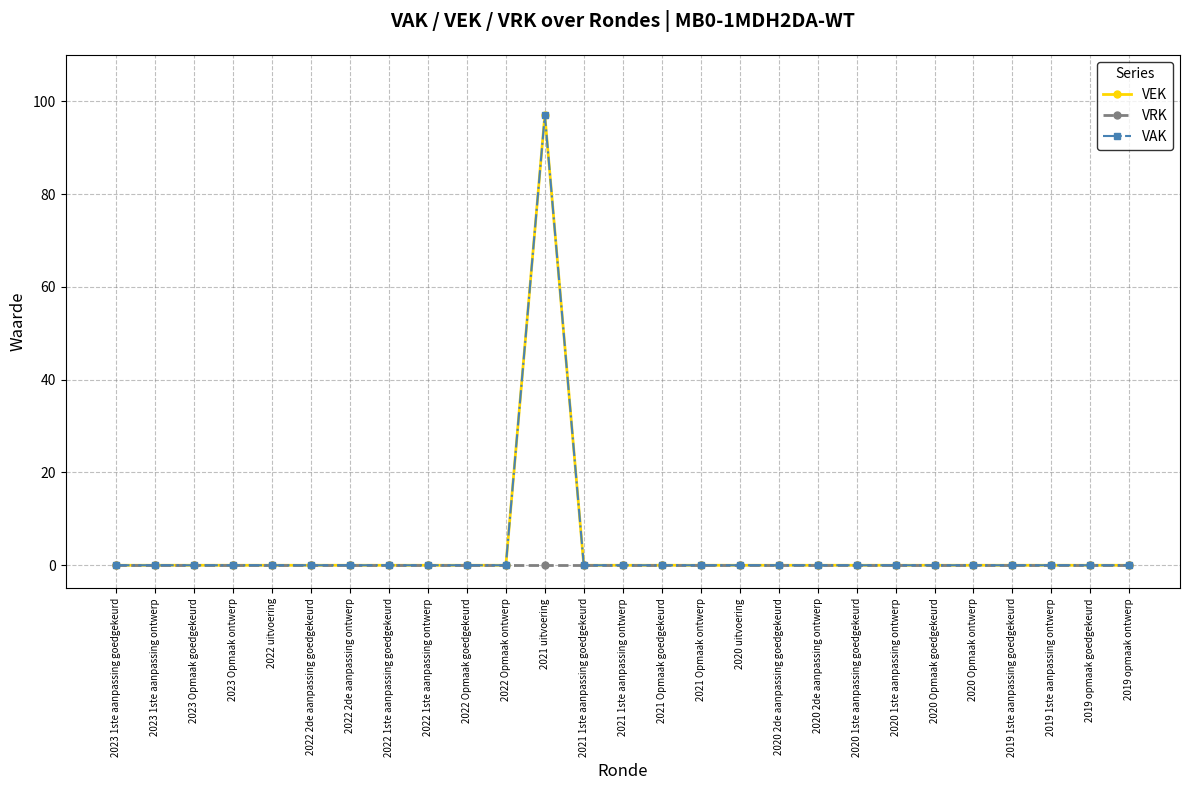

Reading left to right, transcribe all the data shown in this chart.

VEK: 0	0	0	0	0	0	0	0	0	0	0	97	0	0	0	0	0	0	0	0	0	0	0	0	0	0	0
VRK: 0	0	0	0	0	0	0	0	0	0	0	0	0	0	0	0	0	0	0	0	0	0	0	0	0	0	0
VAK: 0	0	0	0	0	0	0	0	0	0	0	97	0	0	0	0	0	0	0	0	0	0	0	0	0	0	0